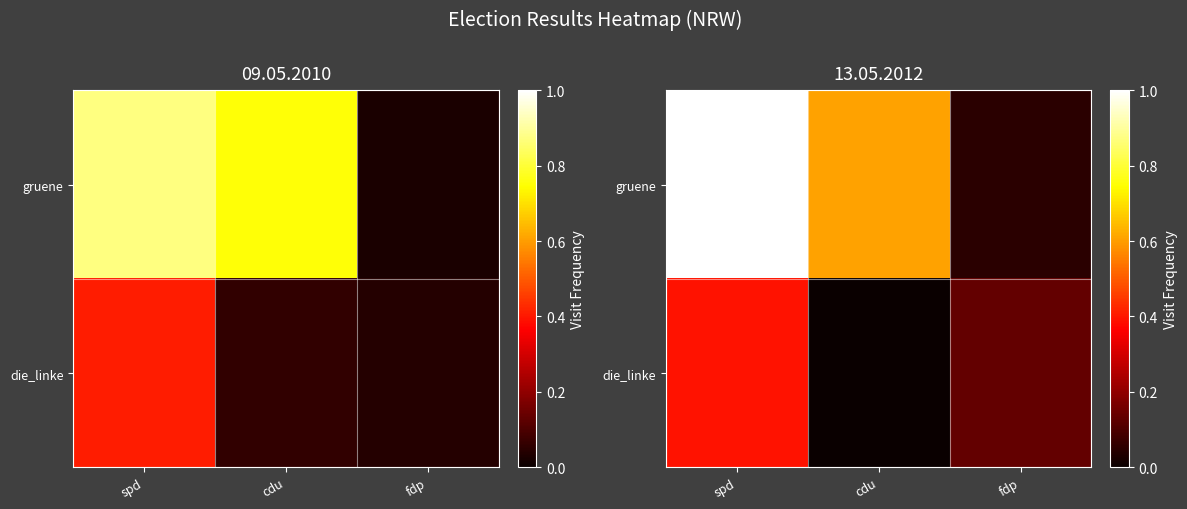

Which series has the largest range (max minus min)?

gruene